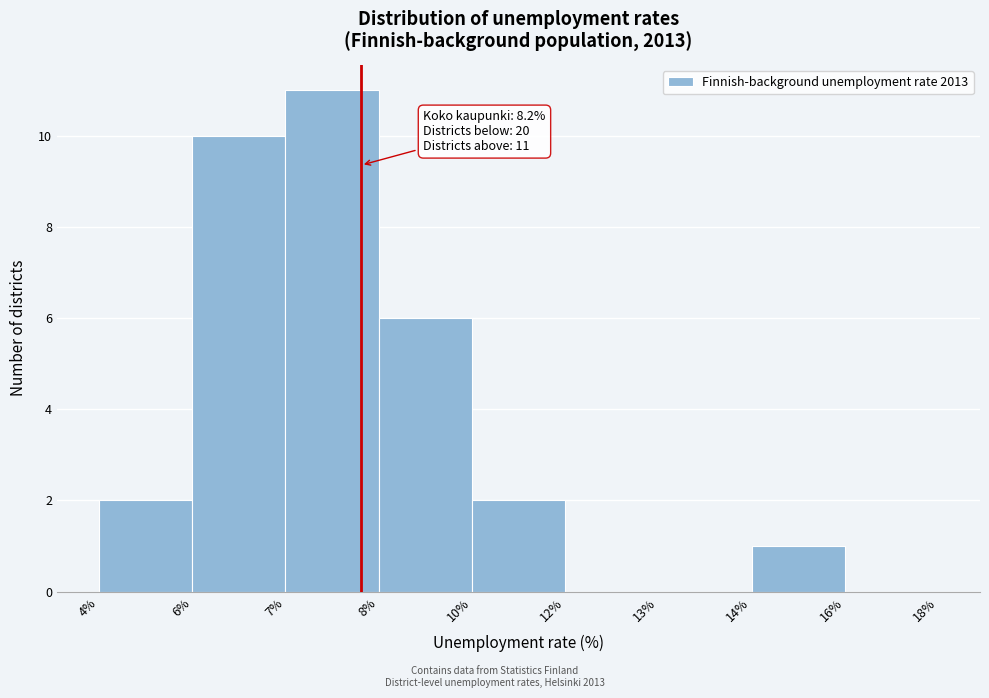

Reading left to right, list all the values displayed in this chart.

4%=2	6%=10	7%=11	8%=6	10%=2	12%=0	13%=0	14%=1	16%=0